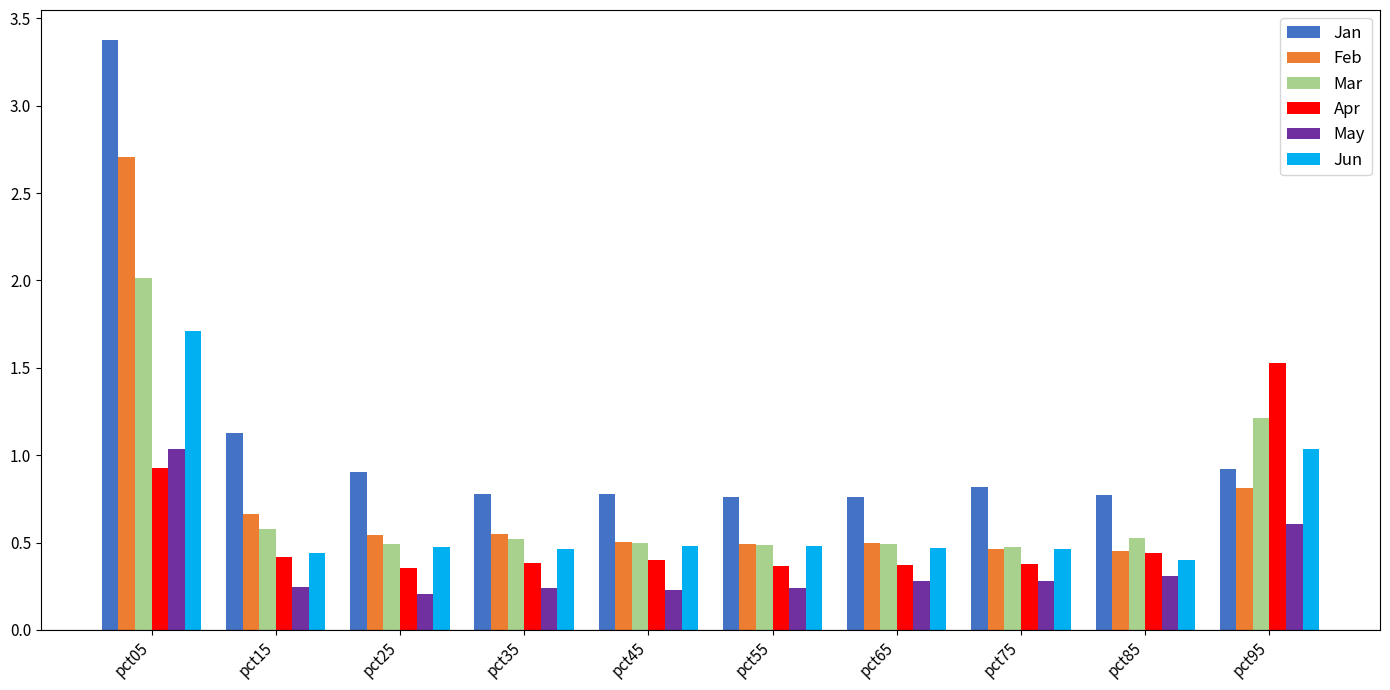

True or false: May has a value of 1.0 at pct05.

True